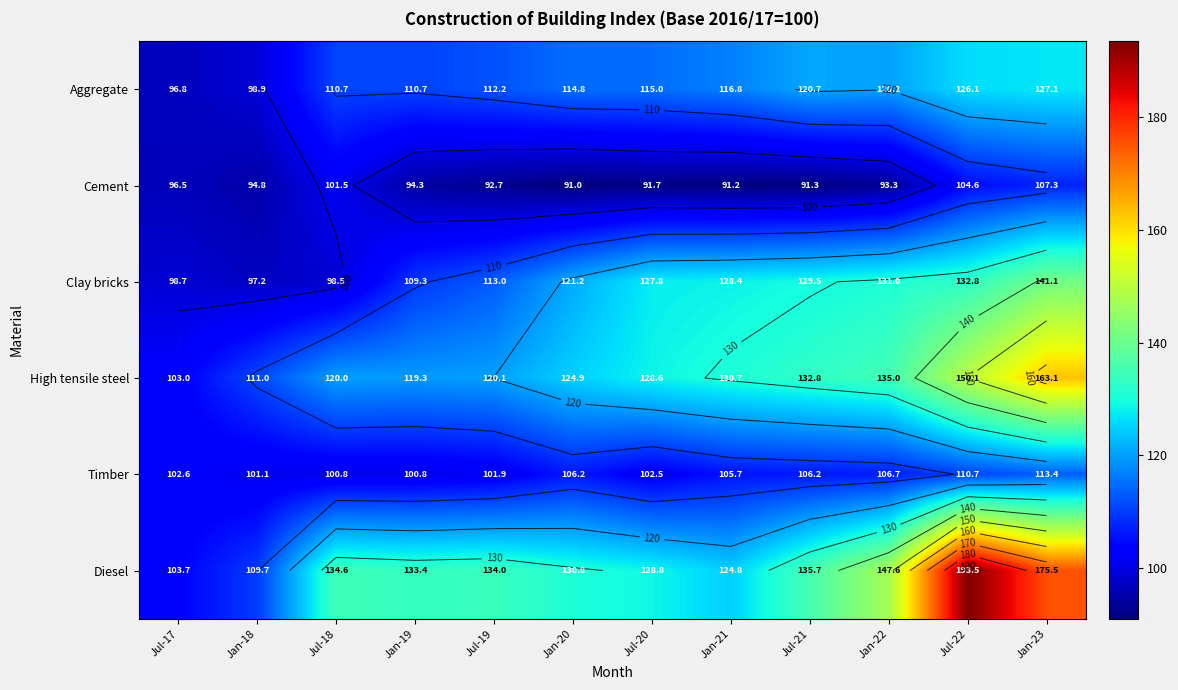

What is the difference between the highest and lowest values at Jul-17?

7.2